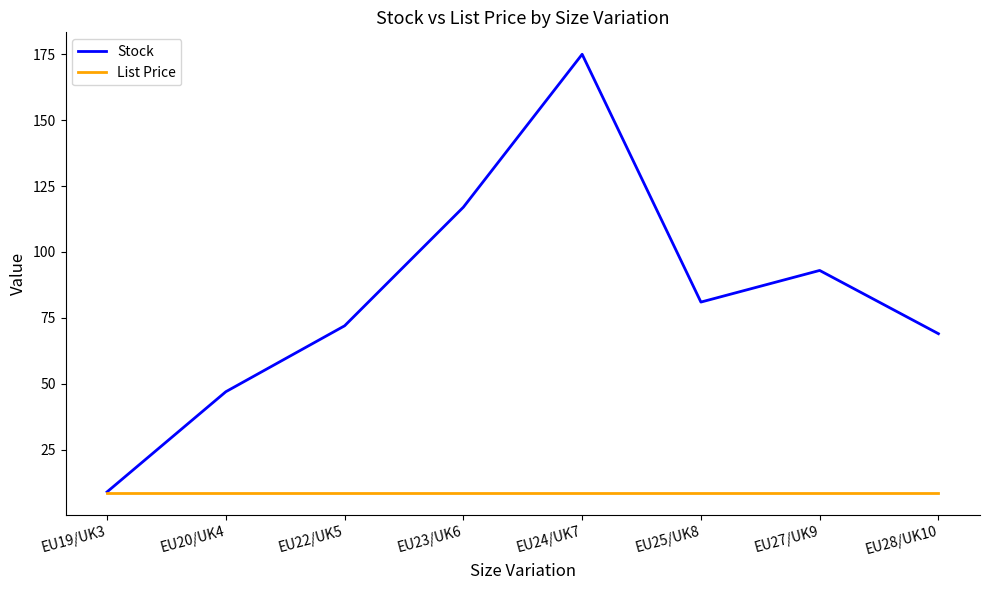

What is the lowest value of the Stock series?

9.0